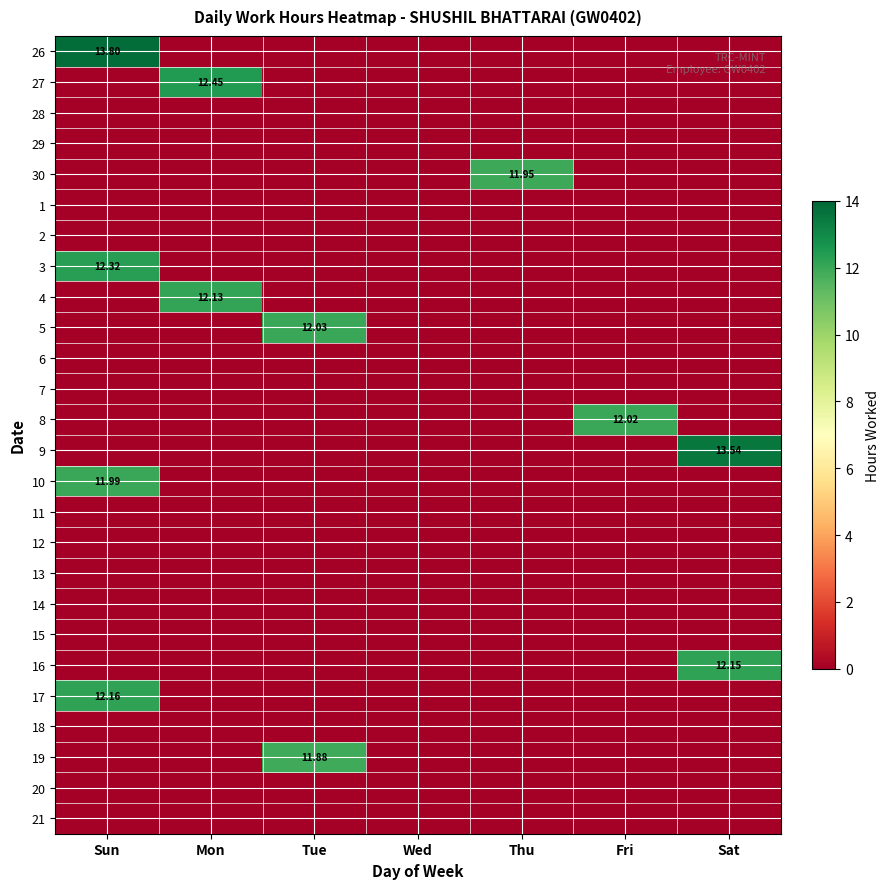

How many positive values does the 27 series have?

1